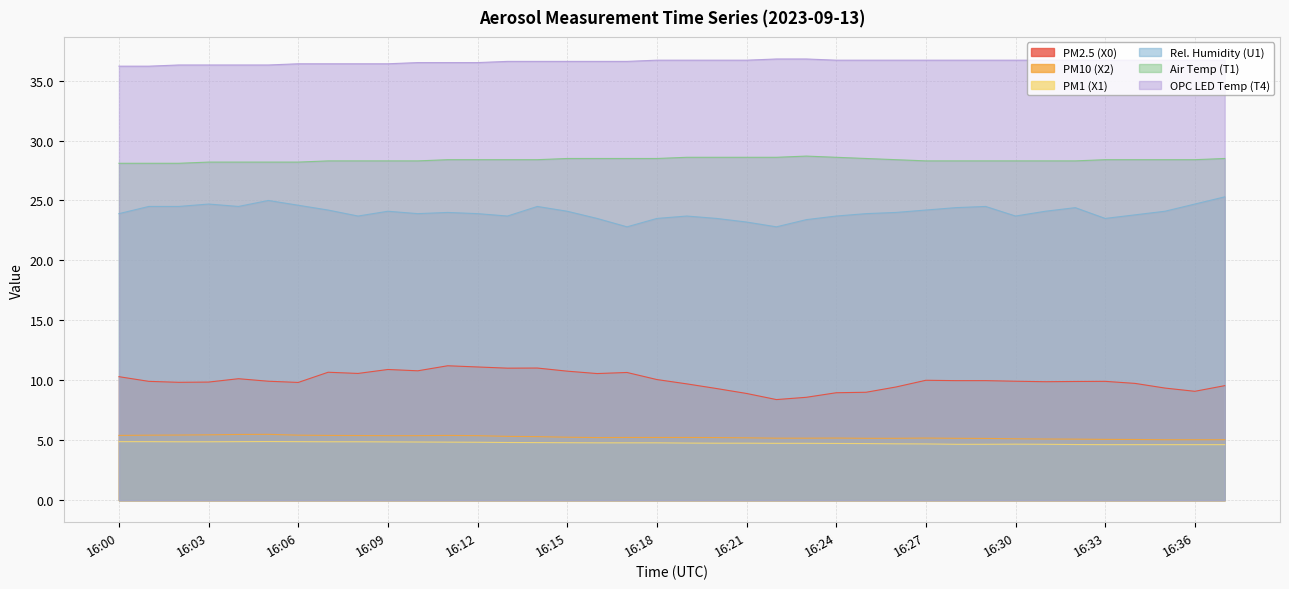

Reading right to left, what are all the values shown in this chart?

PM2.5 (X0): 9.6	9.1	9.3	9.7	9.9	9.9	9.9	9.9	10.0	10.0	10.0	9.4	9.0	9.0	8.6	8.4	8.9	9.3	9.7	10.1	10.7	10.6	10.8	11.0	11.0	11.1	11.2	10.8	10.9	10.6	10.7	9.8	9.9	10.1	9.8	9.8	9.9	10.3
PM10 (X2): 5.0	5.0	5.0	5.1	5.1	5.1	5.1	5.1	5.2	5.2	5.2	5.2	5.2	5.2	5.2	5.2	5.2	5.2	5.2	5.2	5.2	5.2	5.2	5.3	5.3	5.4	5.4	5.4	5.4	5.4	5.4	5.4	5.5	5.5	5.5	5.4	5.4	5.4
PM1 (X1): 4.6	4.6	4.6	4.6	4.6	4.6	4.7	4.7	4.7	4.7	4.7	4.7	4.7	4.7	4.7	4.7	4.8	4.8	4.8	4.8	4.8	4.8	4.8	4.8	4.8	4.8	4.8	4.8	4.9	4.9	4.9	4.9	4.9	4.9	4.9	4.9	4.9	4.9
Rel. Humidity (U1): 25.3	24.7	24.1	23.8	23.5	24.4	24.1	23.7	24.5	24.4	24.2	24.0	23.9	23.7	23.4	22.8	23.2	23.5	23.7	23.5	22.8	23.5	24.1	24.5	23.7	23.9	24.0	23.9	24.1	23.7	24.2	24.6	25.0	24.5	24.7	24.5	24.5	23.9
Air Temp (T1): 28.5	28.4	28.4	28.4	28.4	28.3	28.3	28.3	28.3	28.3	28.3	28.4	28.5	28.6	28.7	28.6	28.6	28.6	28.6	28.5	28.5	28.5	28.5	28.4	28.4	28.4	28.4	28.3	28.3	28.3	28.3	28.2	28.2	28.2	28.2	28.1	28.1	28.1
OPC LED Temp (T4): 36.7	36.7	36.7	36.7	36.7	36.7	36.7	36.7	36.7	36.7	36.7	36.7	36.7	36.7	36.8	36.8	36.7	36.7	36.7	36.7	36.6	36.6	36.6	36.6	36.6	36.5	36.5	36.5	36.4	36.4	36.4	36.4	36.3	36.3	36.3	36.3	36.2	36.2